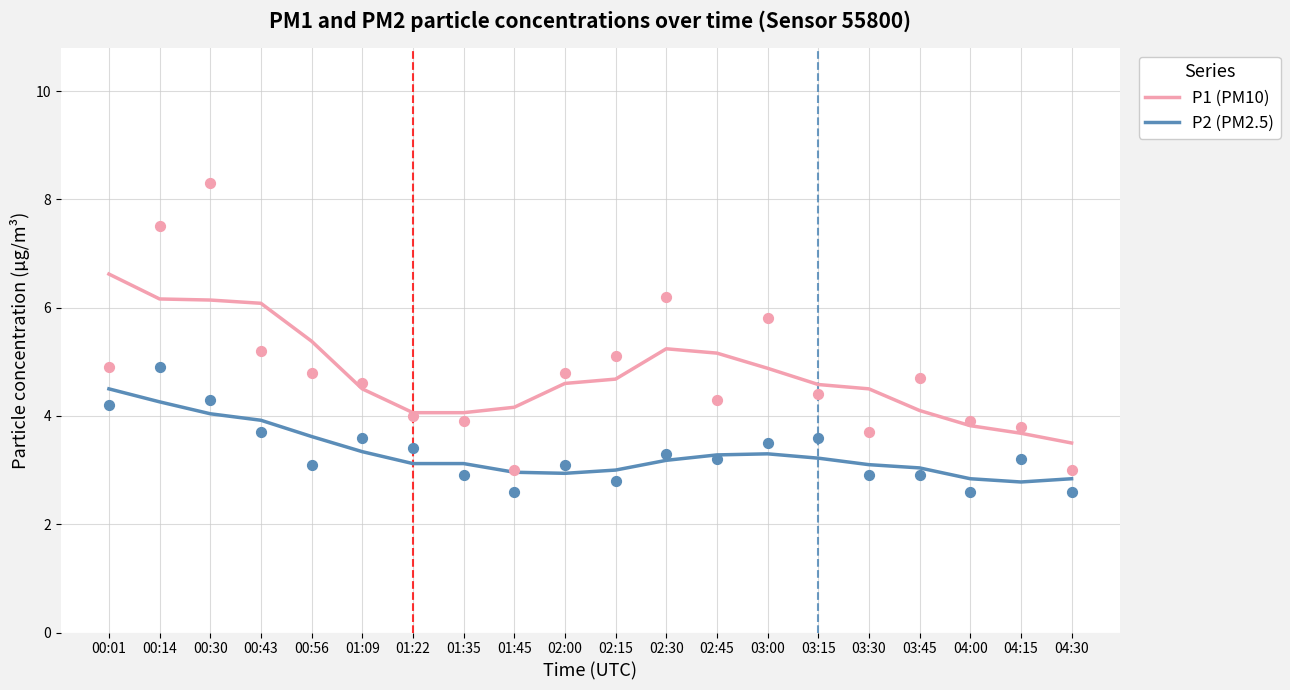

What is the total value across all series at 03:00?

8.2